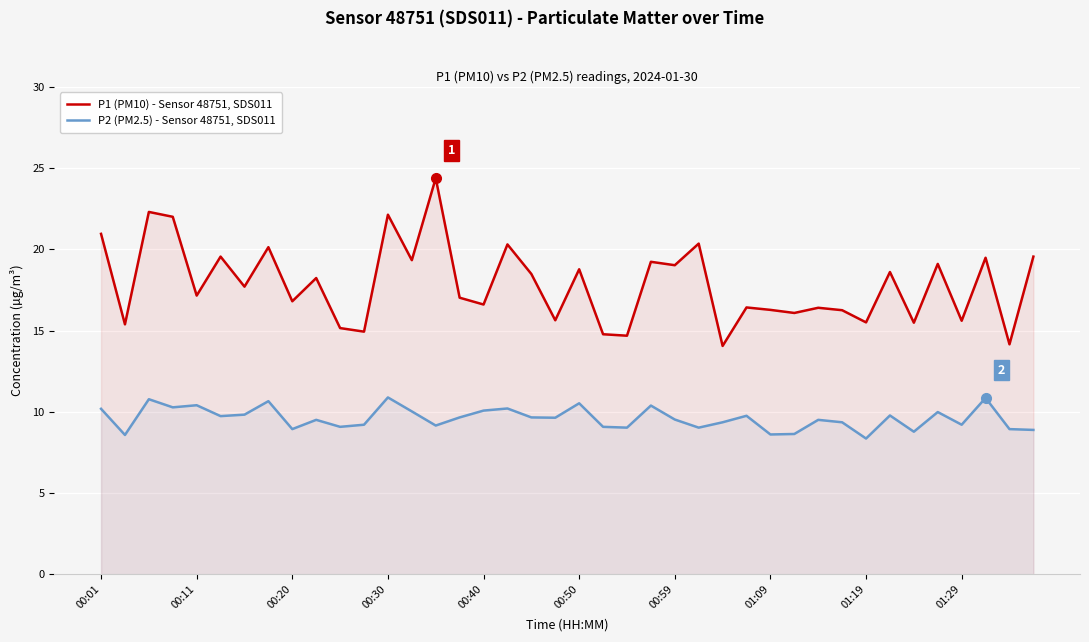

Is the value of P1 (PM10) - Sensor 48751, SDS011 at 00:11 greater than the value of P2 (PM2.5) - Sensor 48751, SDS011 at 00:01?

Yes